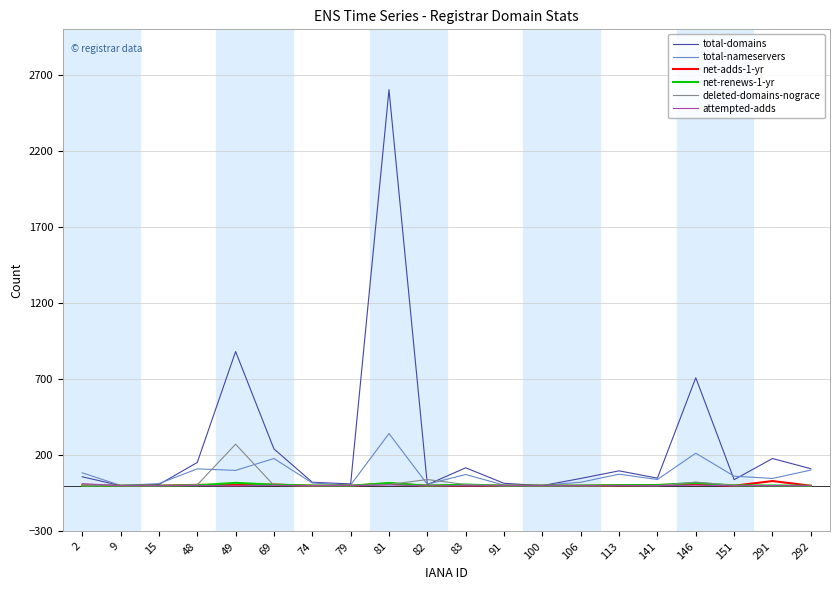

Between 49 and 141, which series saw the biggest shift?

total-domains